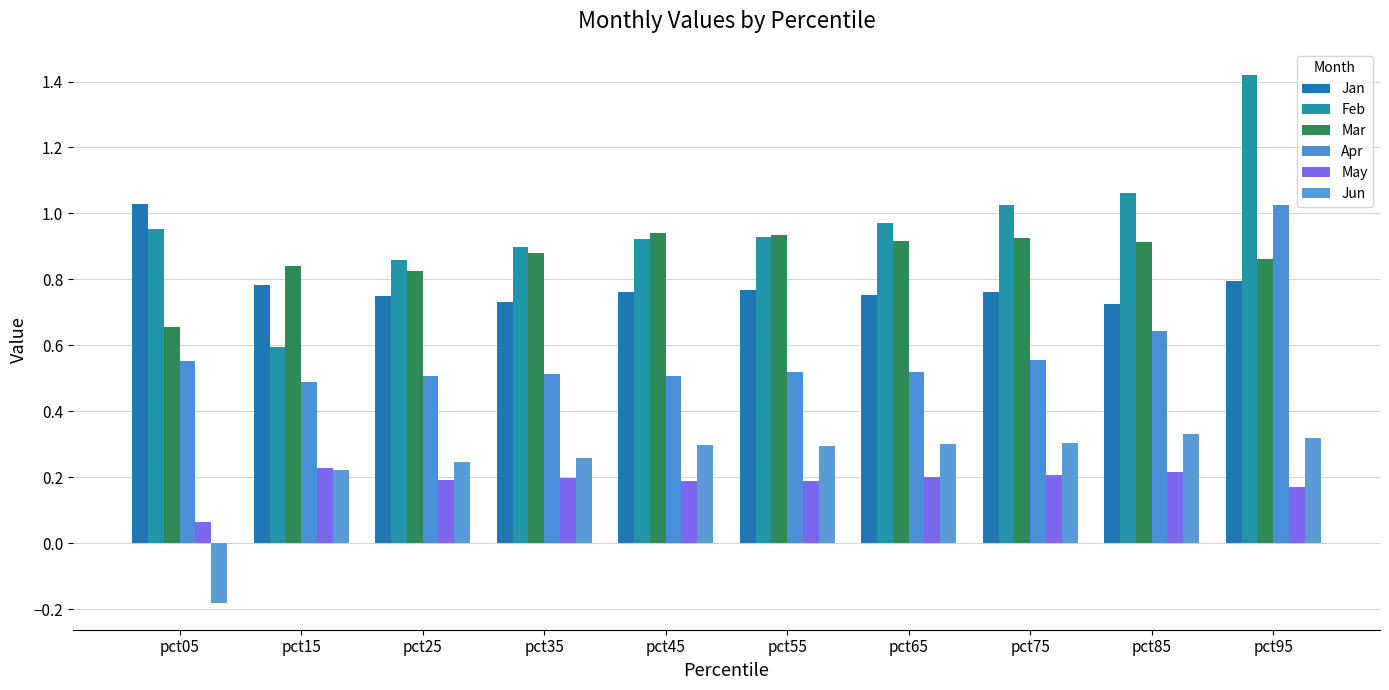

Read the Apr value at pct45.

0.5